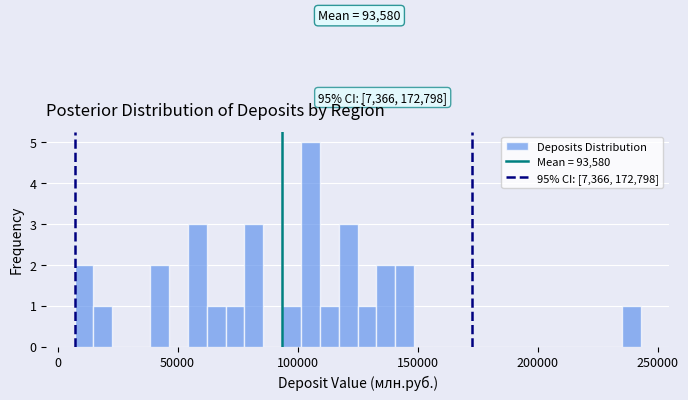

Around what value on the x-axis is the tallest bar? Give the approximate position of its centre, as read against the axis.

105000